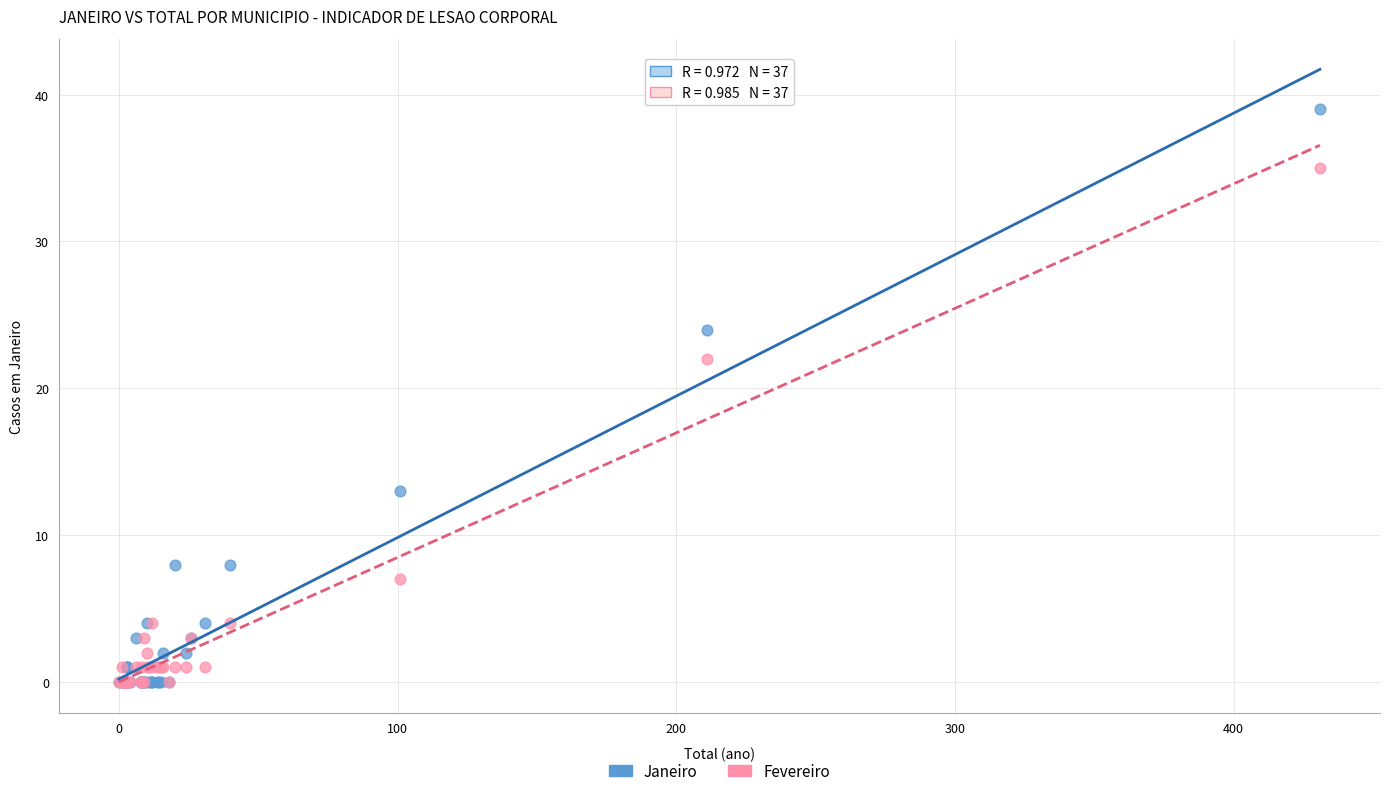

Across all series, what Y value is closest to 19?

22